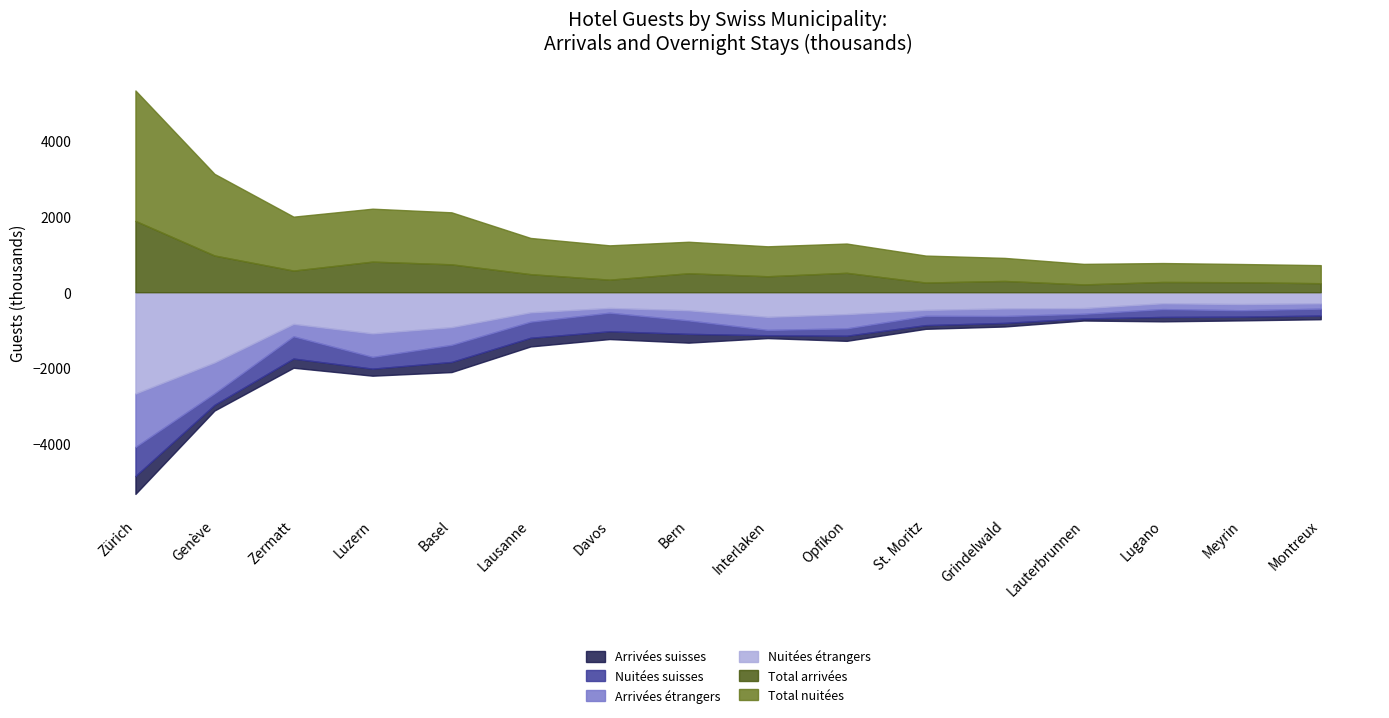

Which series has the largest total across all categories?

Total nuitées